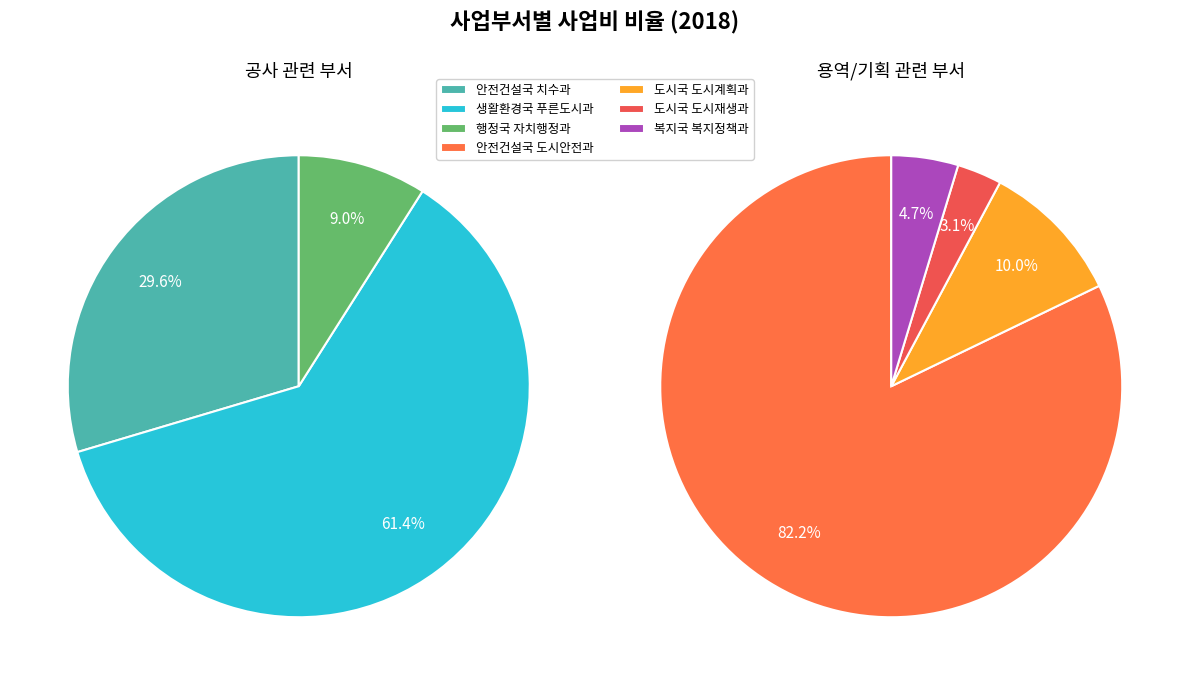

Which slice is the largest?

안전건설국 도시안전과